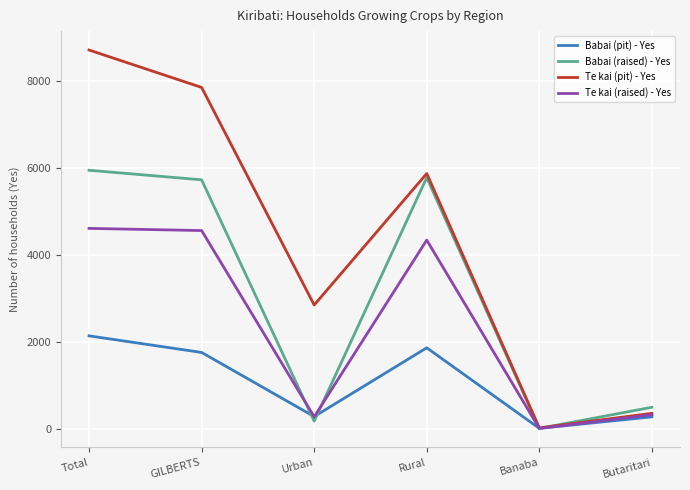

The Babai (pit) - Yes series shows 1751 at GILBERTS. True or false?

True